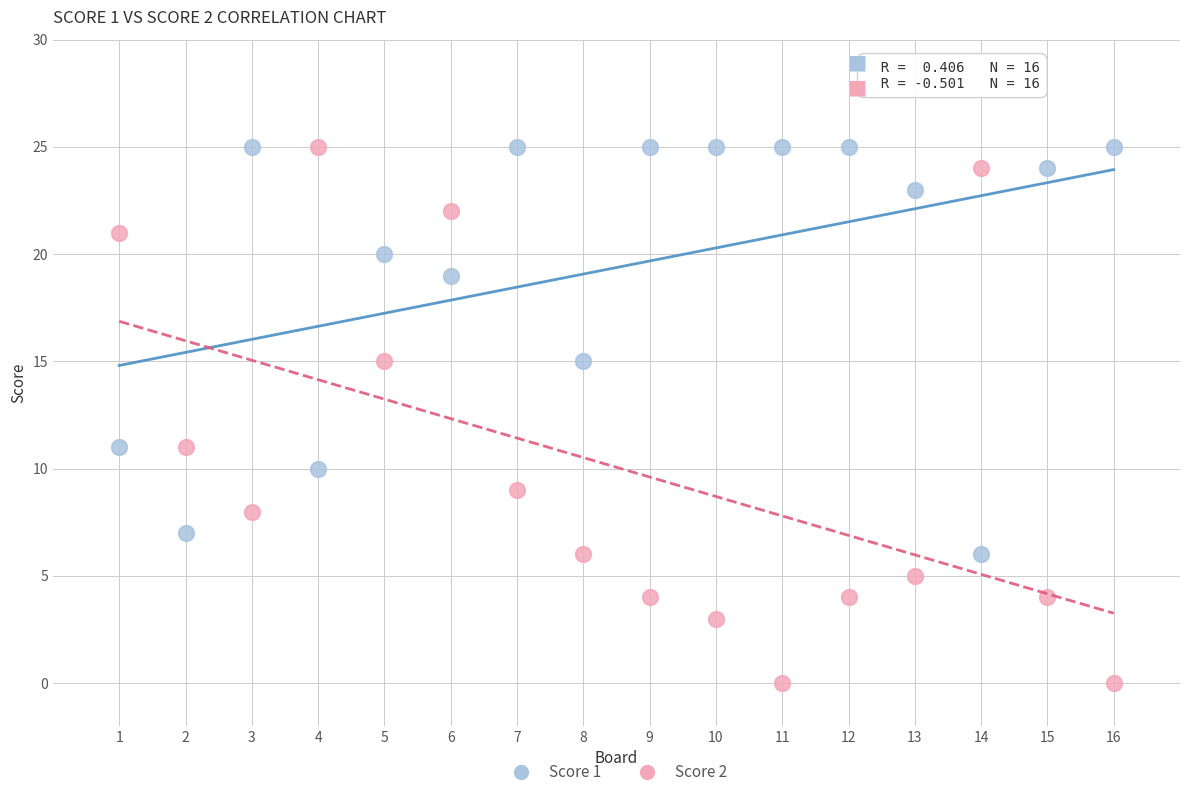

Which series has the widest spread of Y values?

Score 2